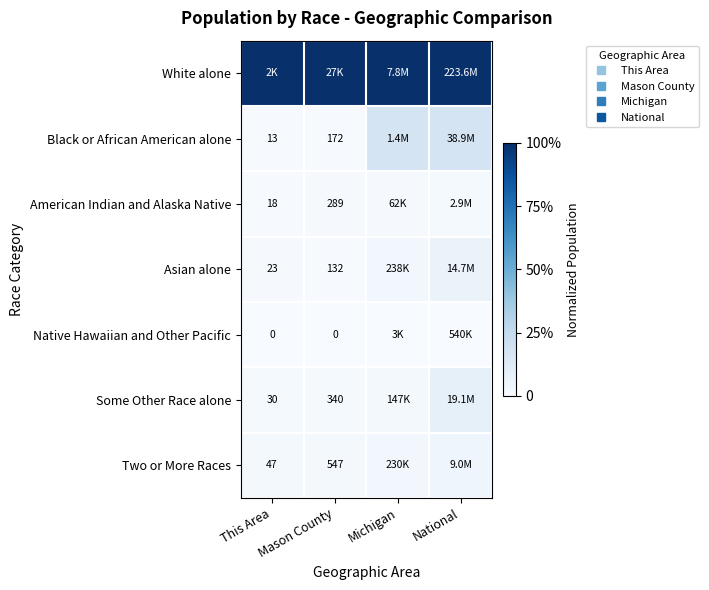

How many data points does each series have?

4